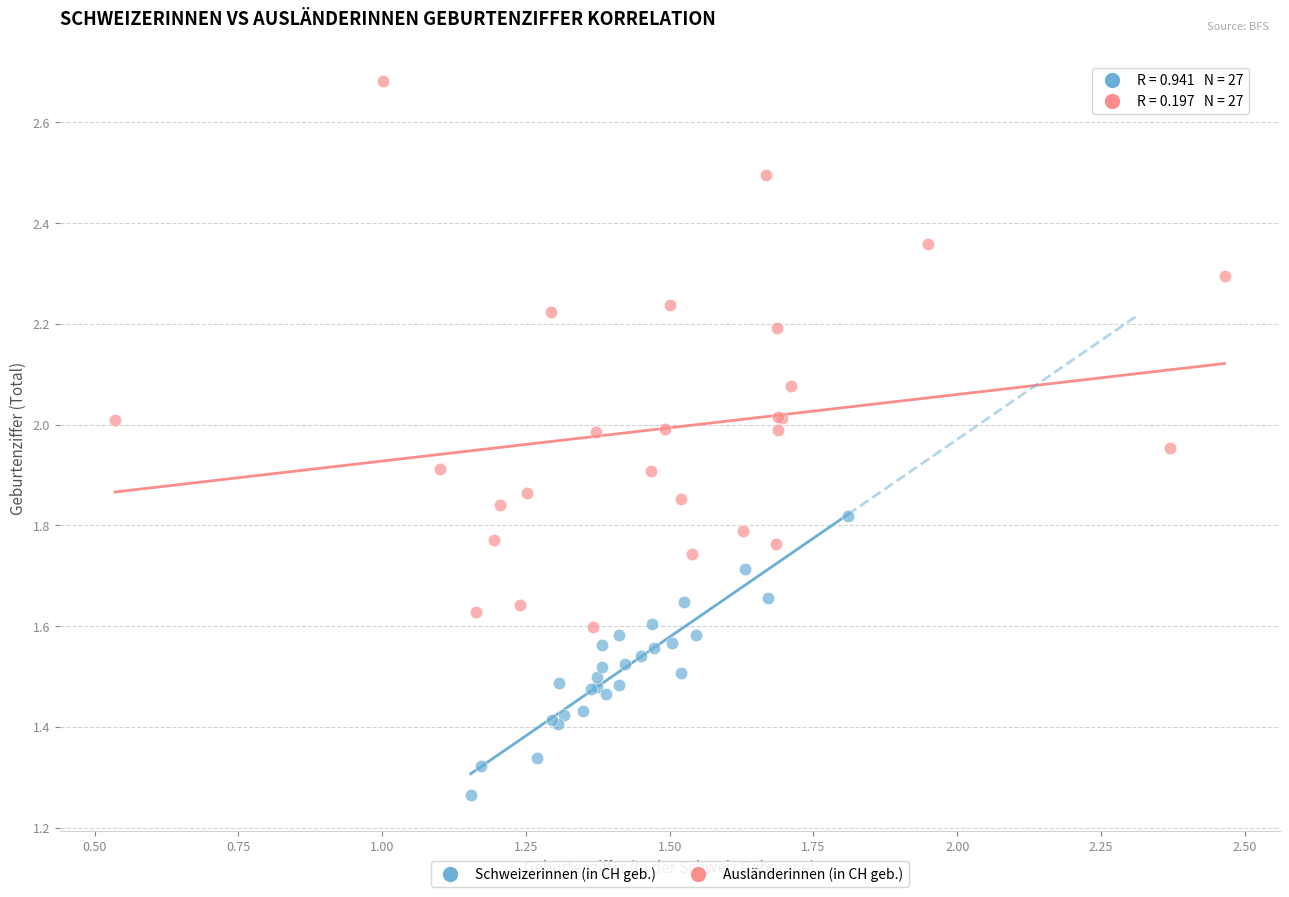

Which series has the largest Y range (max minus min)?

Ausländerinnen (in CH geb.)